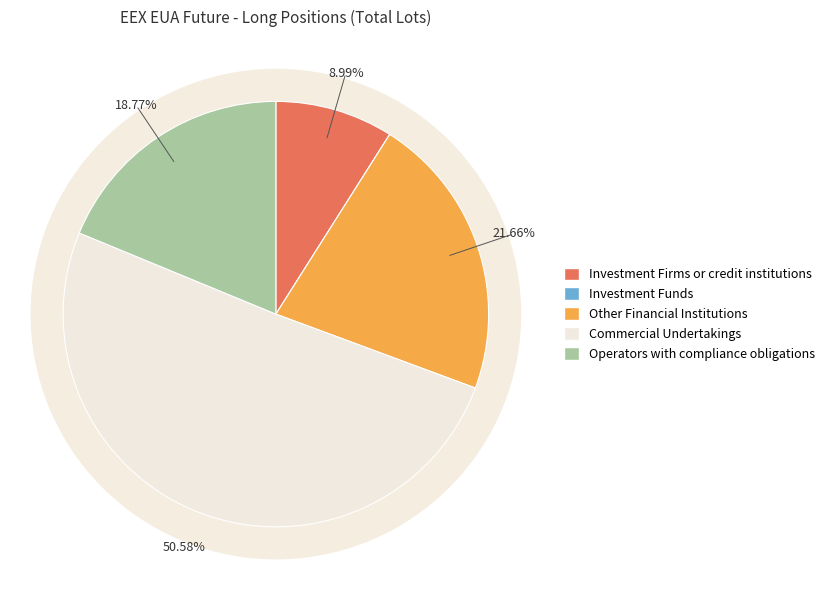

The Other Financial Institutions slice represents 30% of the pie. True or false?

False